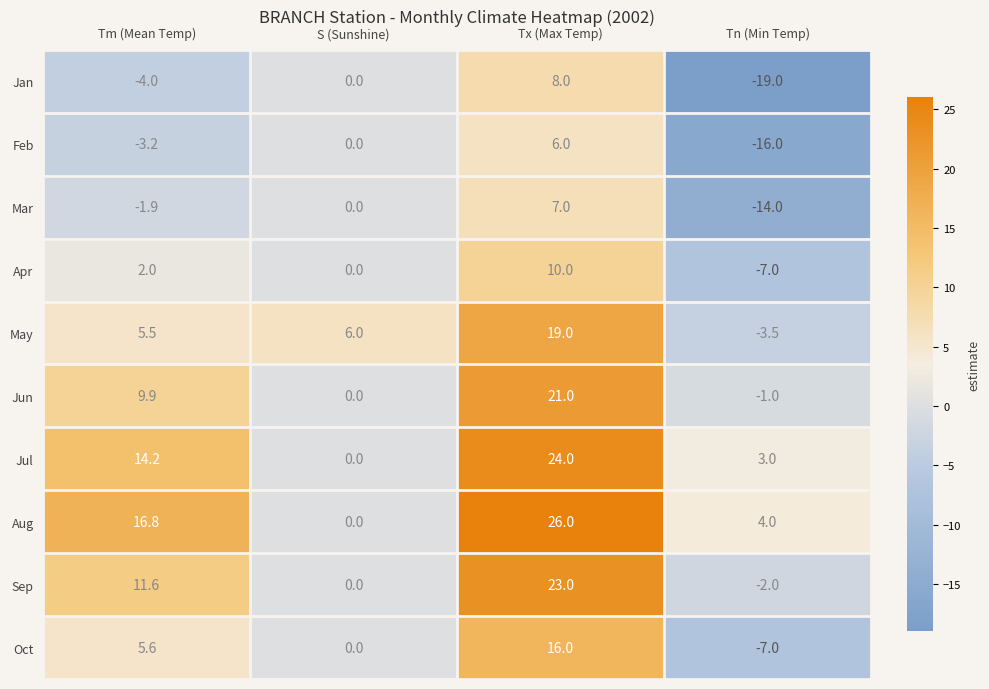

What is the difference between the maximum and second lowest values in the Feb series?

9.2